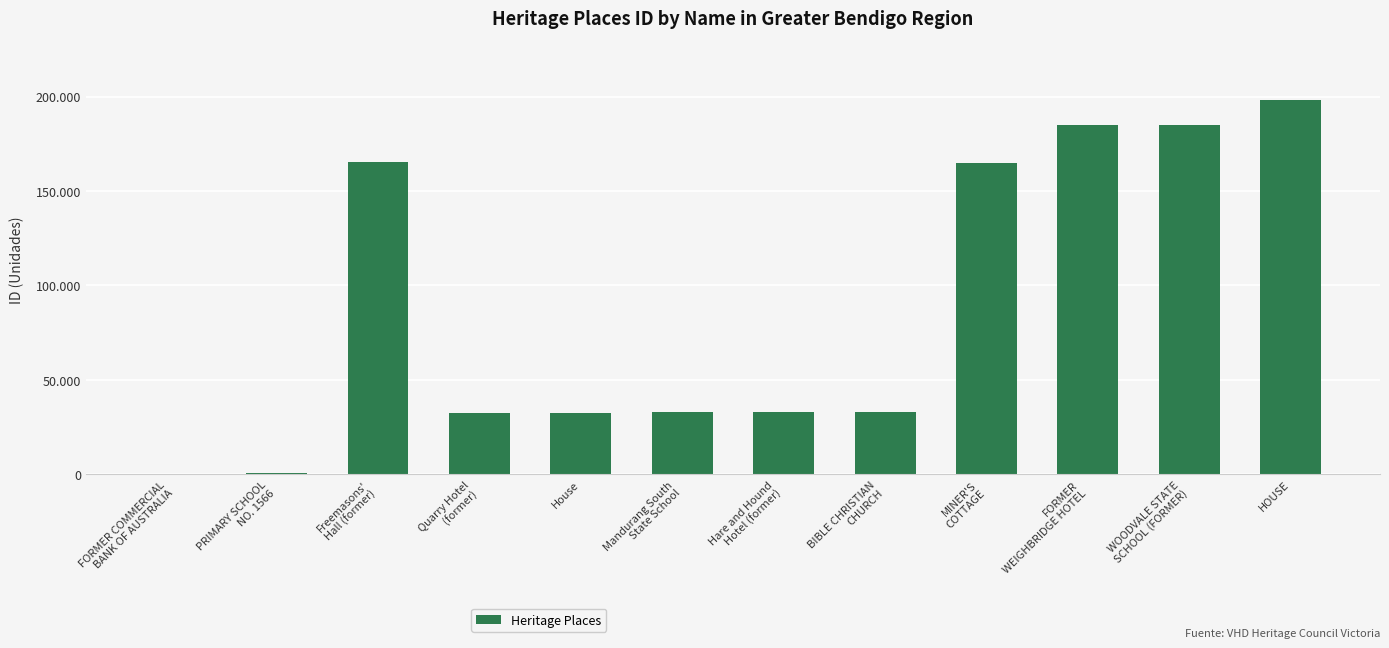

Reading right to left, extract all data points from this chart.

HOUSE=198336	WOODVALE STATE
SCHOOL (FORMER)=184959	FORMER
WEIGHBRIDGE HOTEL=184789	MINER'S
COTTAGE=164827	BIBLE CHRISTIAN
CHURCH=33088	Hare and Hound
Hotel (former)=33010	Mandurang South
State School=32972	House=32642	Quarry Hotel
(former)=32581	Freemasons'
Hall (former)=165359	PRIMARY SCHOOL
NO. 1566=556	FORMER COMMERCIAL
BANK OF AUSTRALIA=140